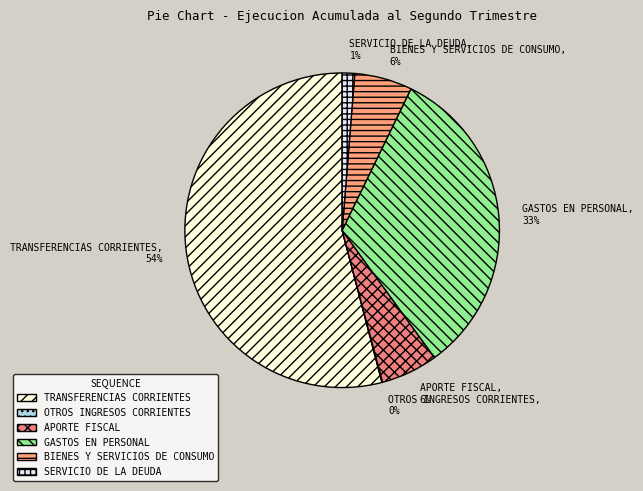

To the nearest percent, what is the difference between the largest and smallest slice percentages?

54%